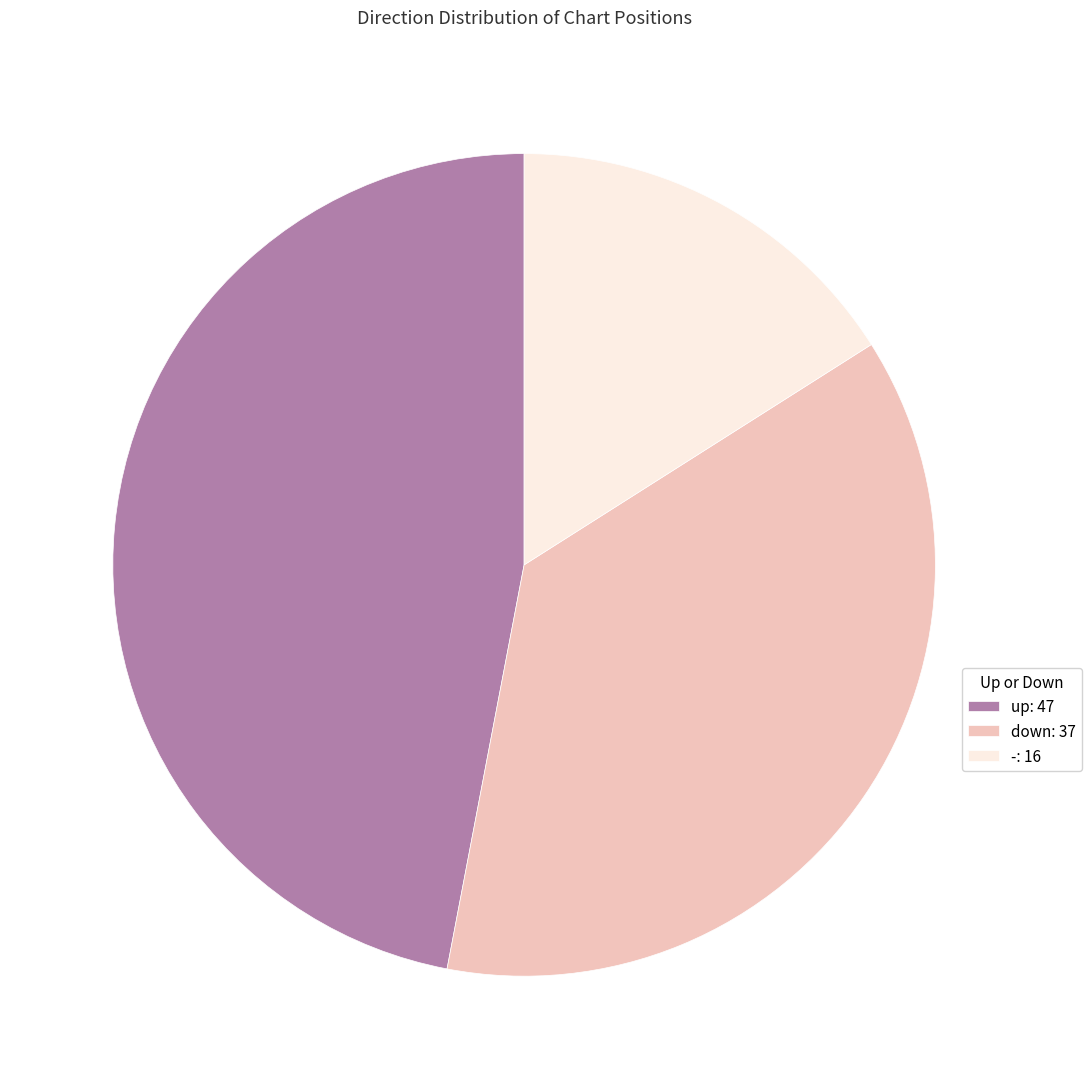

True or false: - accounts for 4% of the total.

False